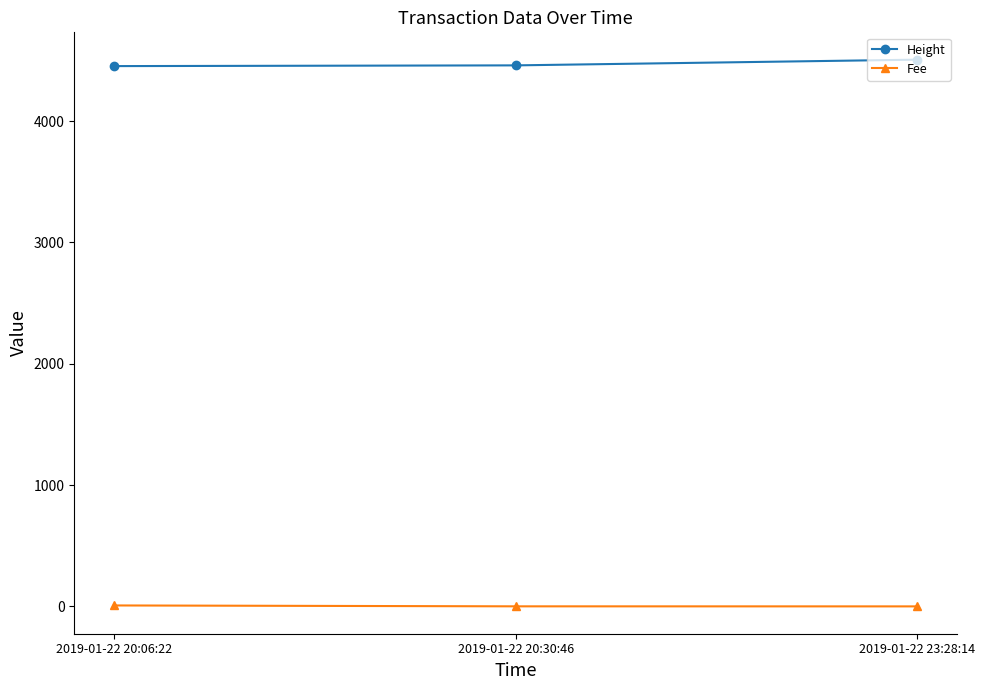

List the series in order of their peak value, lowest first.

Fee, Height